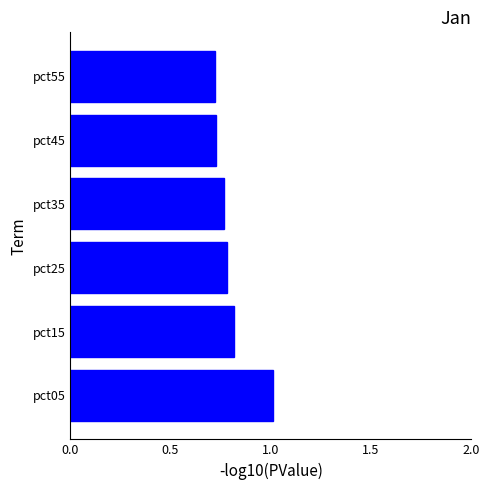

Which label corresponds to the largest value in the chart?

pct05